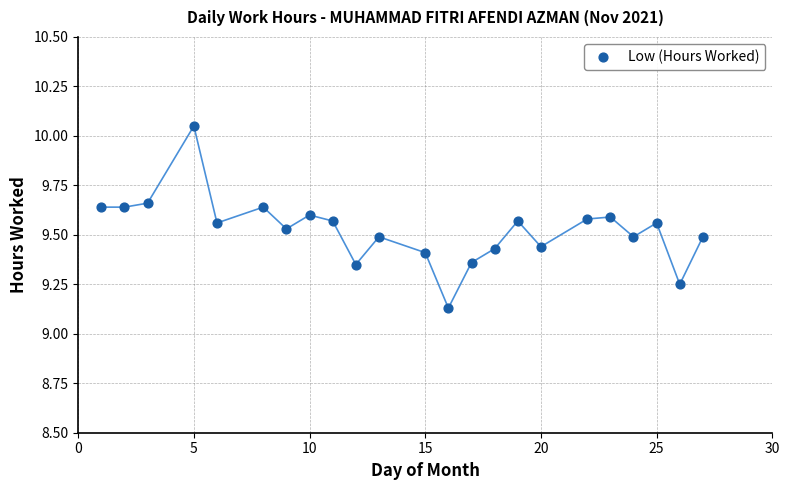

What is the range of Y values (max minus min)?

0.9